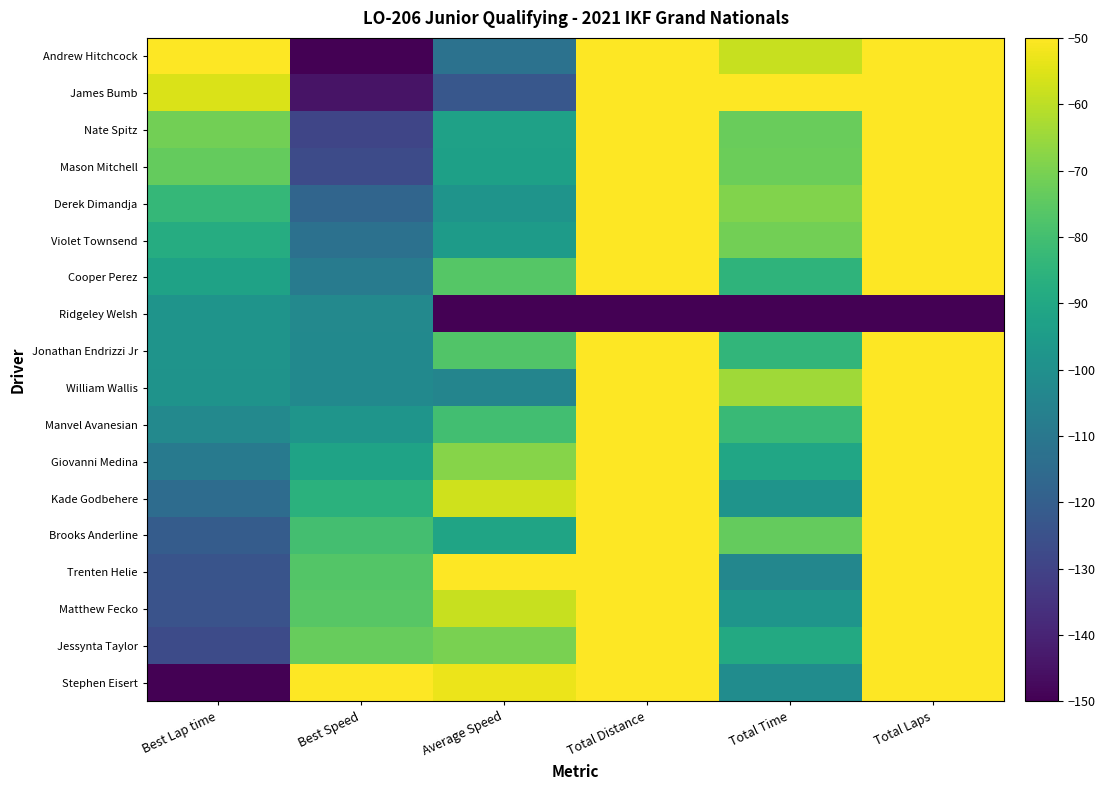

Which has a higher value, Total Laps or Total Distance?

Total Laps